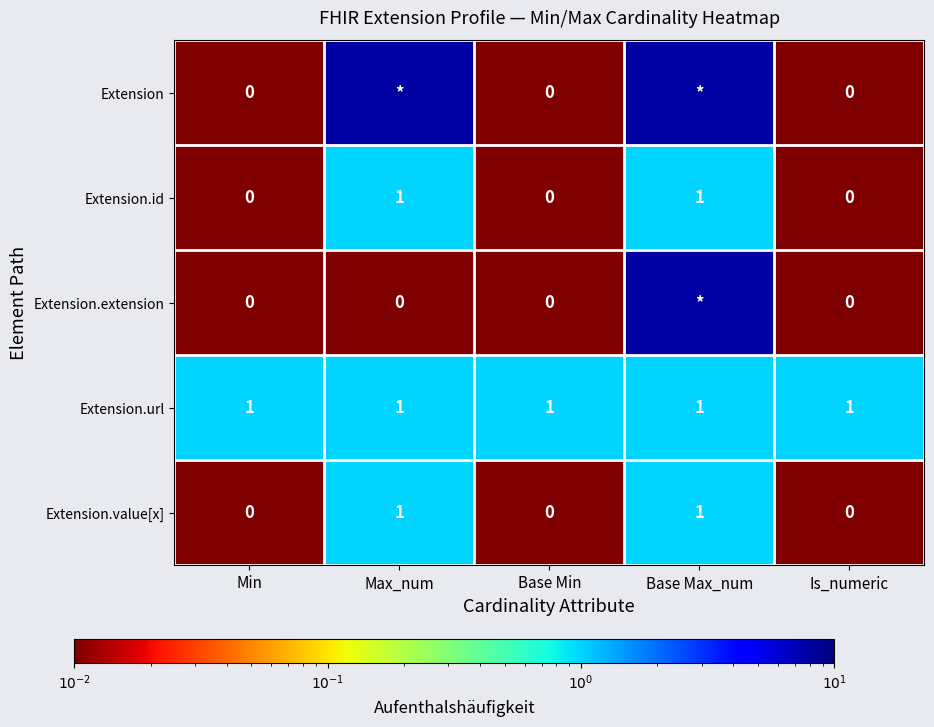

The value of Extension.id at Base Max_num is 1. True or false?

True